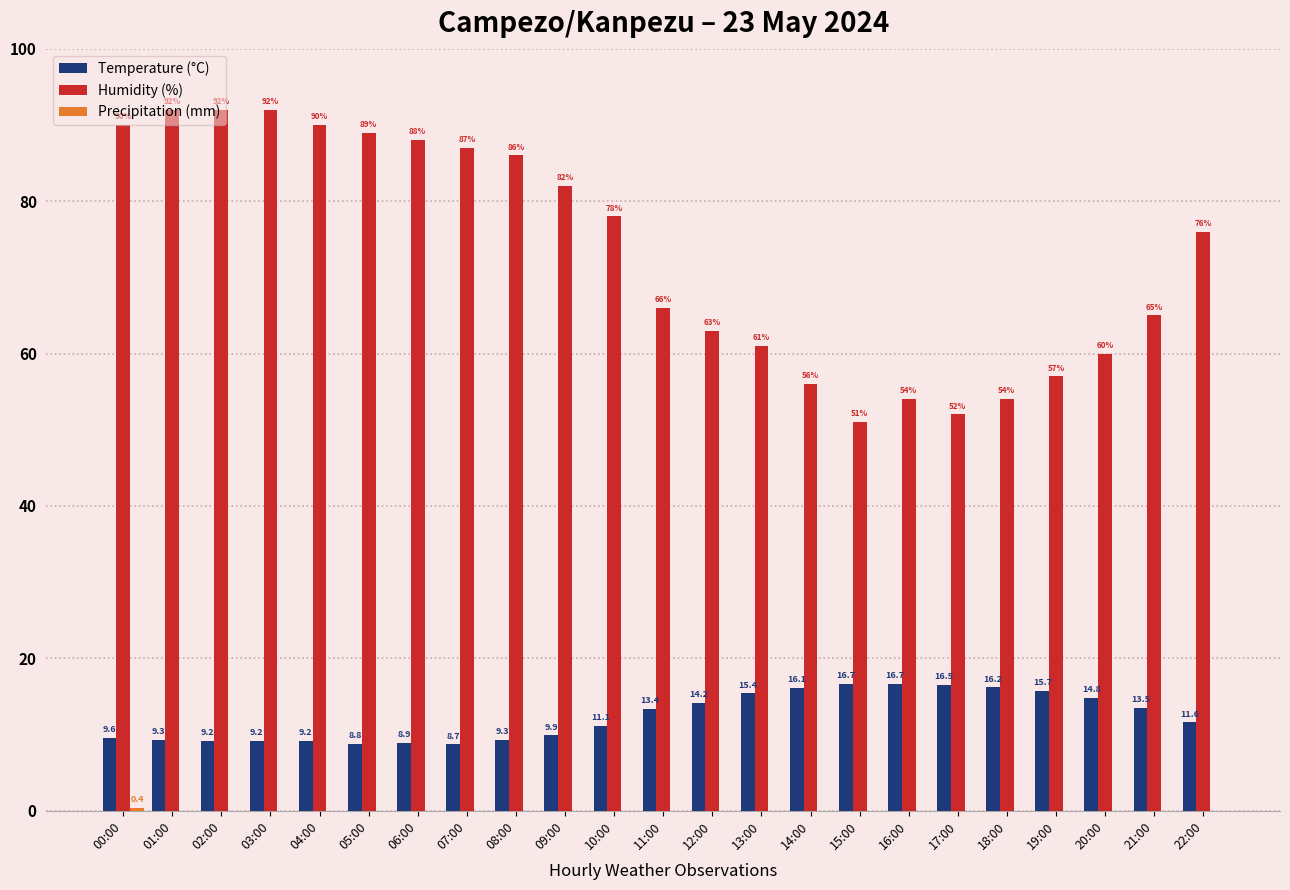

At which label is Temperature (°C) closest to 12?

22:00